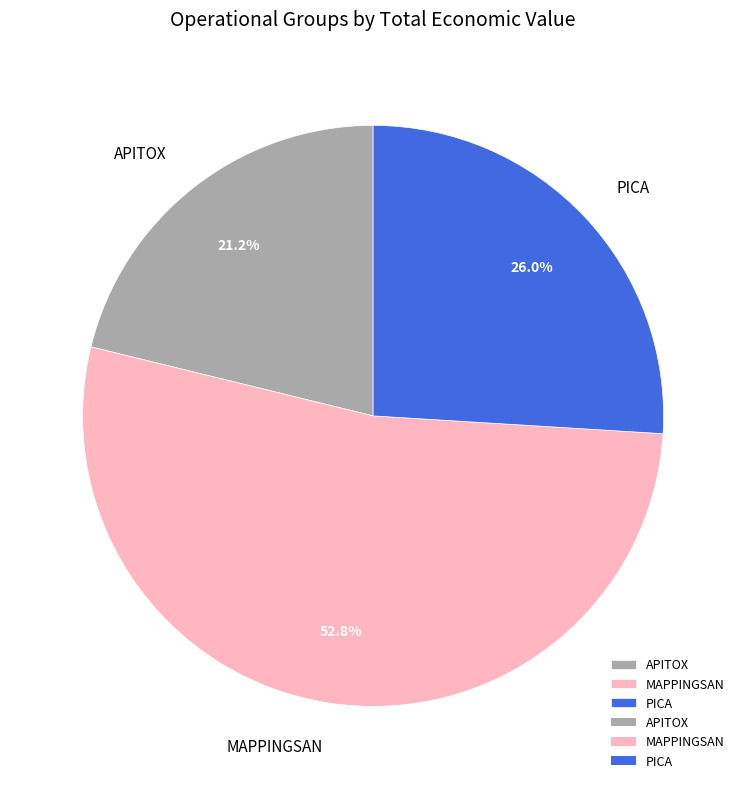

How many slices are in this pie chart?

3